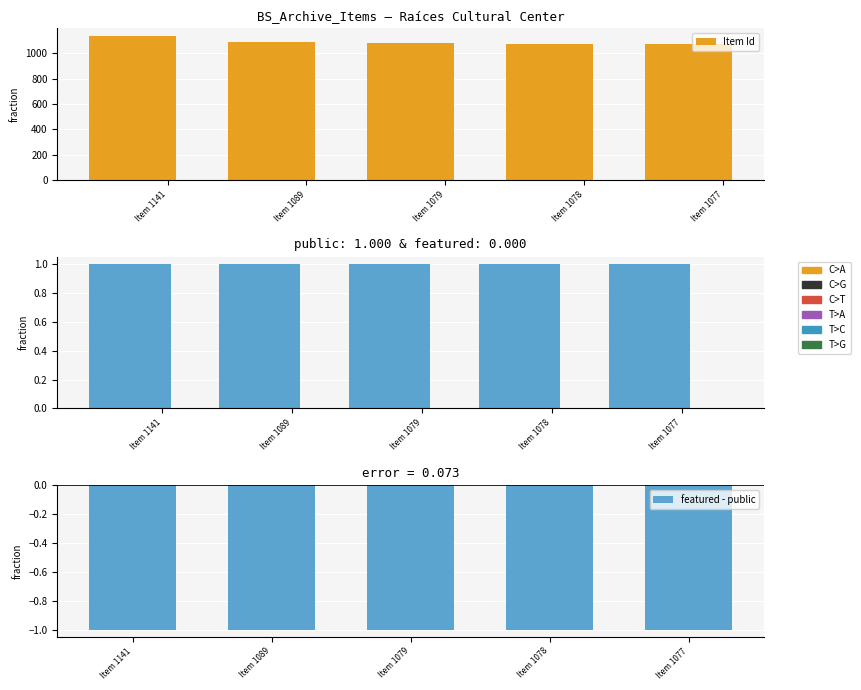

Rank the series by their maximum value, from lowest to highest.

featured - public, featured, public, Item Id